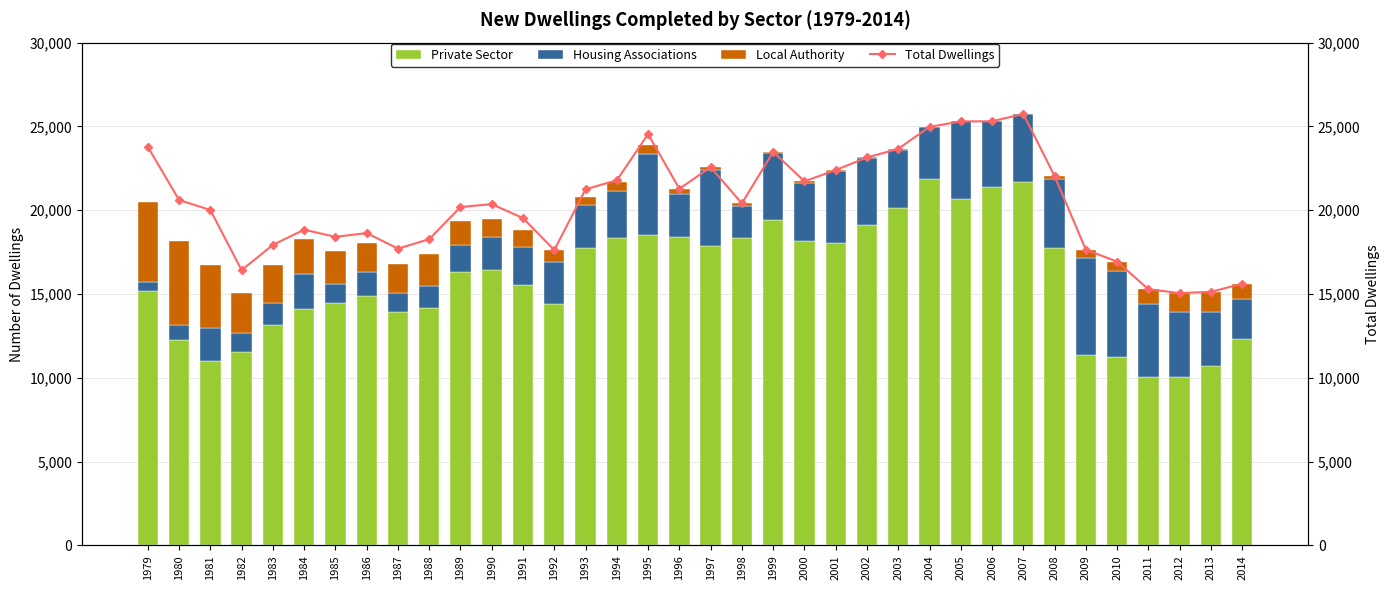

The Total Dwellings series shows 33019 at 1991. True or false?

False